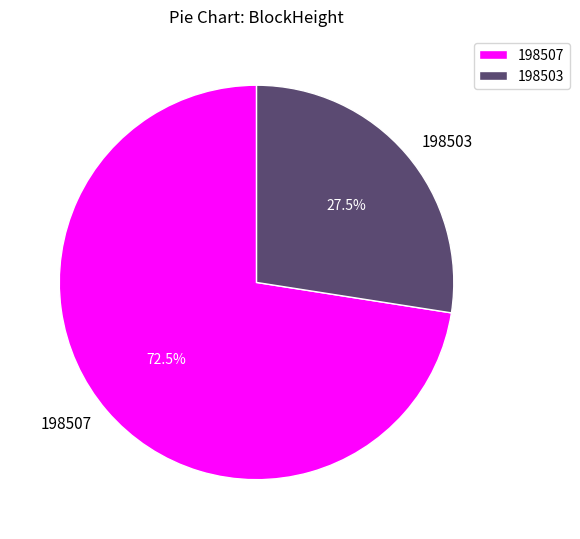

Combined, what portion of the pie is 198503 and 198507?

100.0%